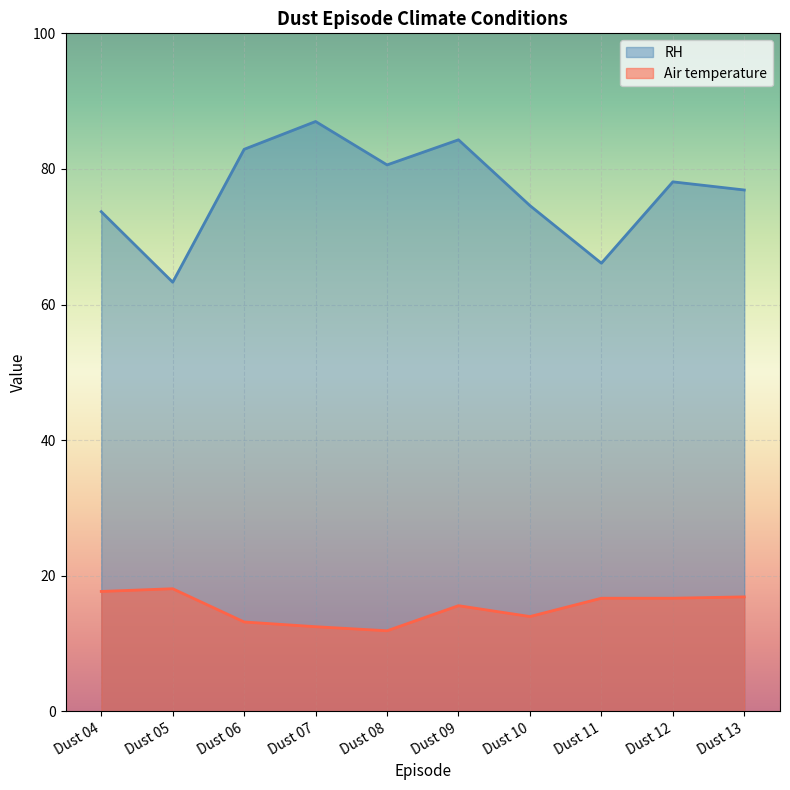

Between Dust 08 and Dust 13, which is larger?

Dust 08